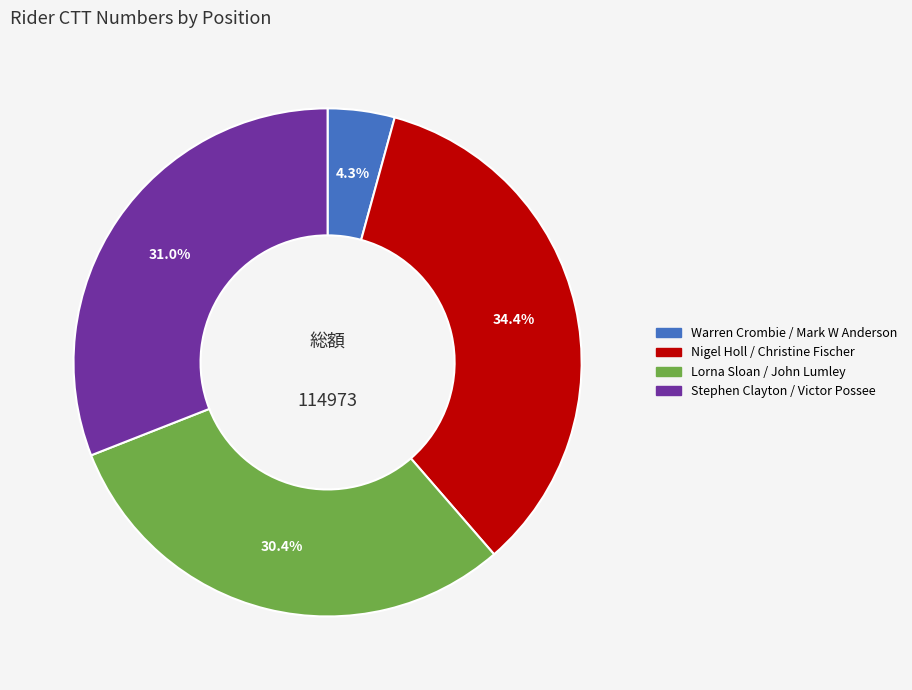

Is the sum of Nigel Holl / Christine Fischer and Warren Crombie / Mark W Anderson greater than half?

No